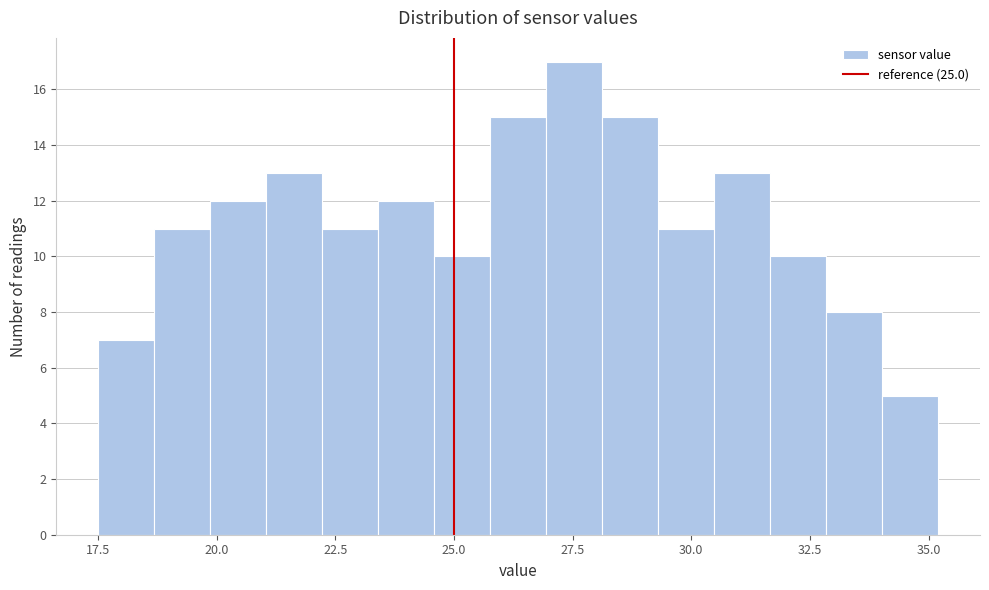

Read against the x-axis, roughly where is the centre of the tallest bar?

27.5